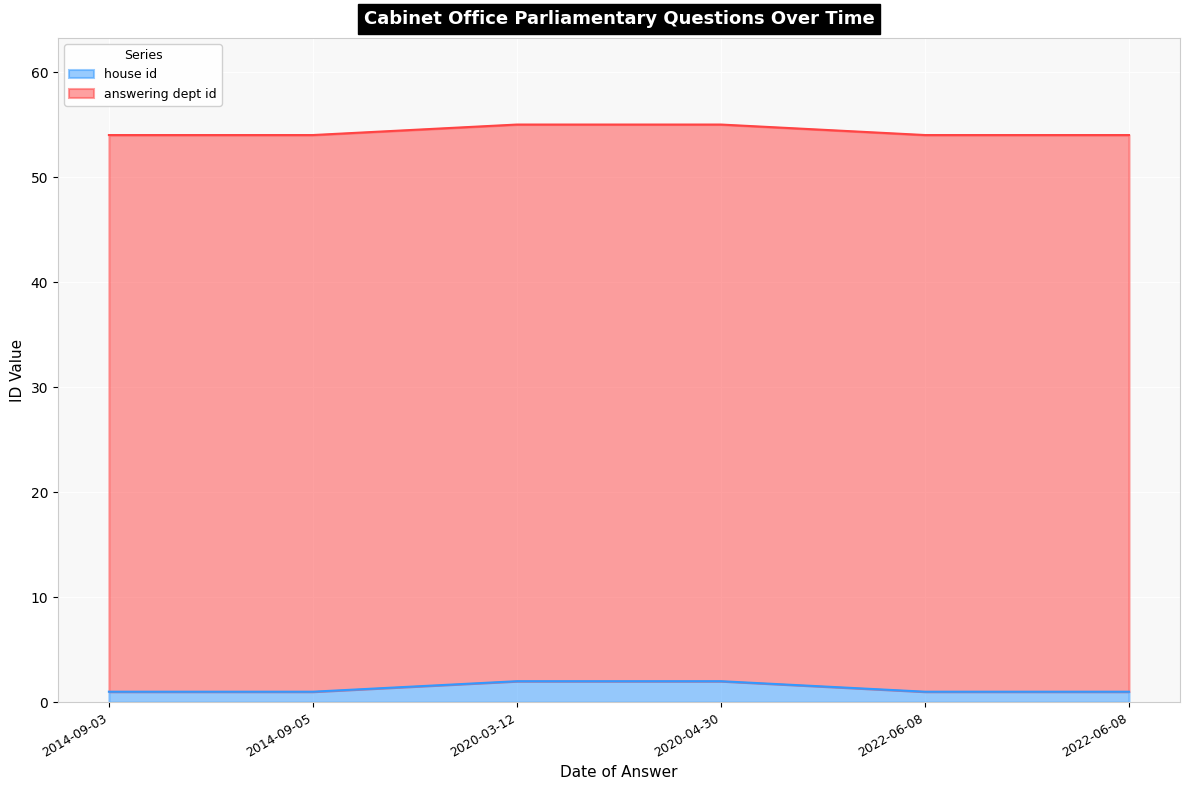

List the labels in order of value, largest first.

2020-03-12, 2020-04-30, 2014-09-03, 2014-09-05, 2022-06-08, 2022-06-08